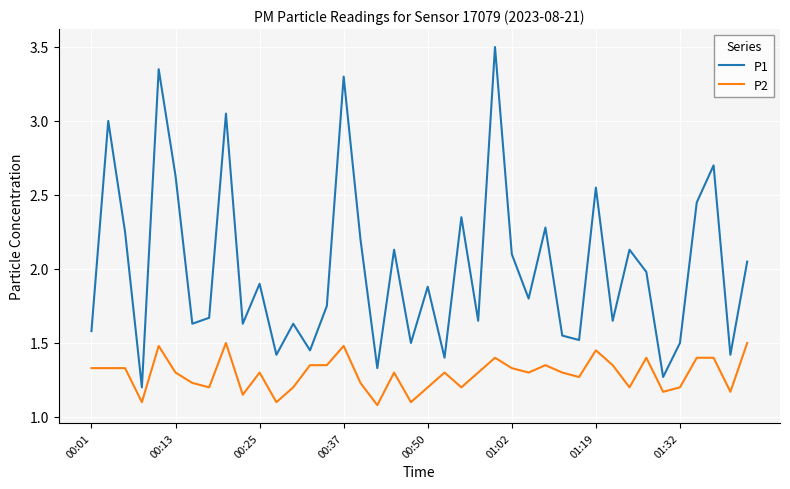

What is the difference between the maximum and minimum values in the P2 series?

0.4